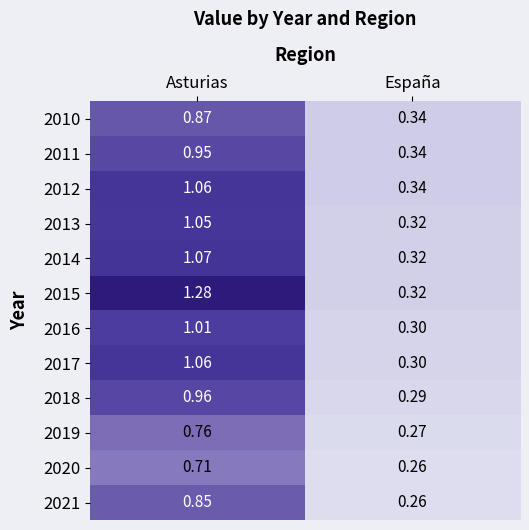

What is the difference between the highest and lowest values at Asturias?

0.6